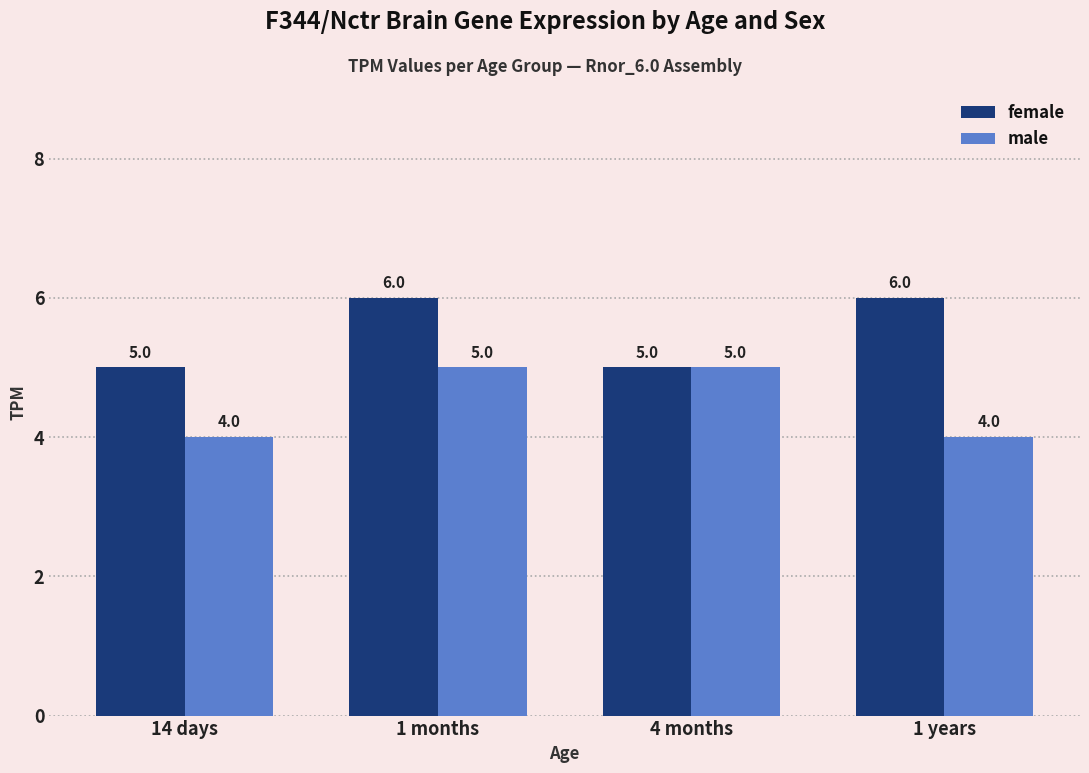

What is the value of the male bar at the 4th from the left?

4